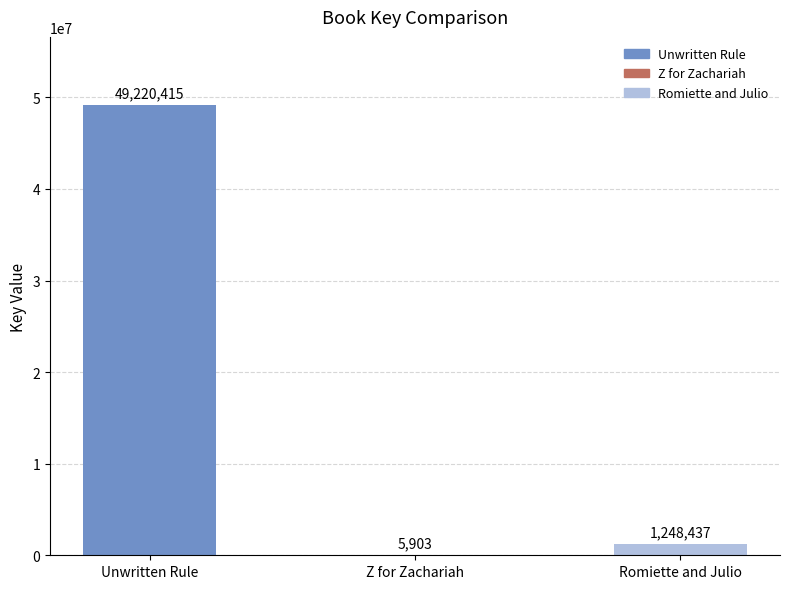

Reading left to right, what are all the values shown in this chart?

49220415	5903	1248437